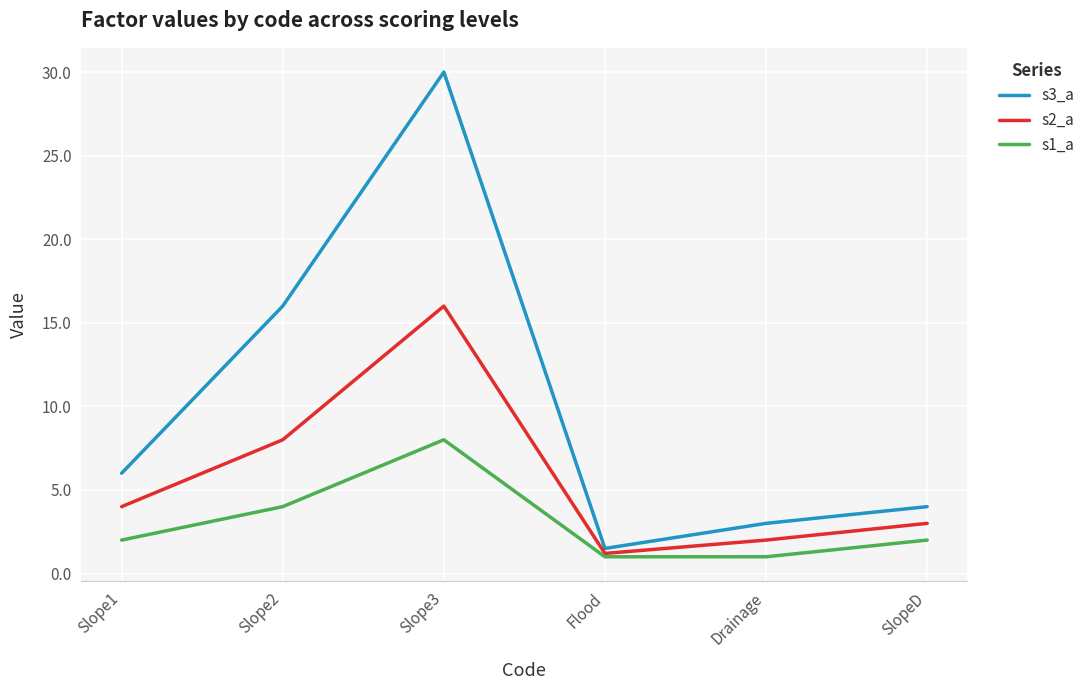

What is the sum of all s2_a values?

34.2